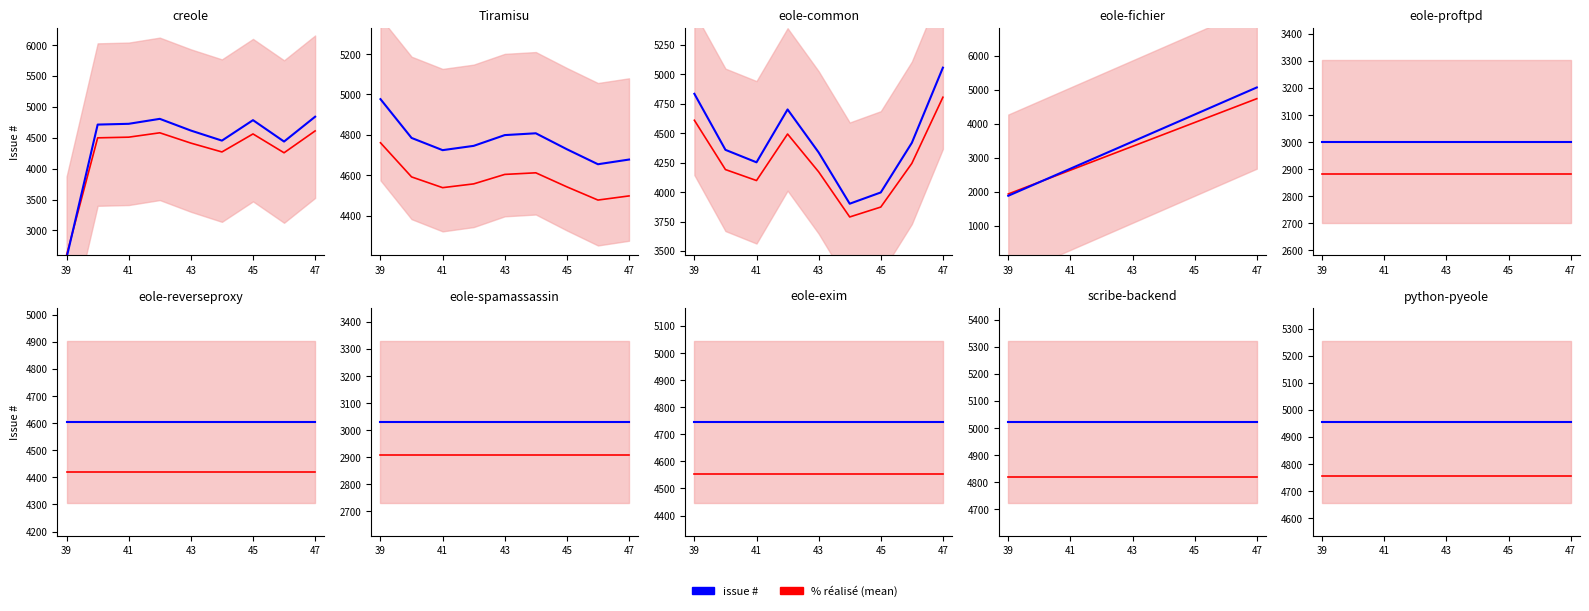

Count the number of categories in the chart.

9